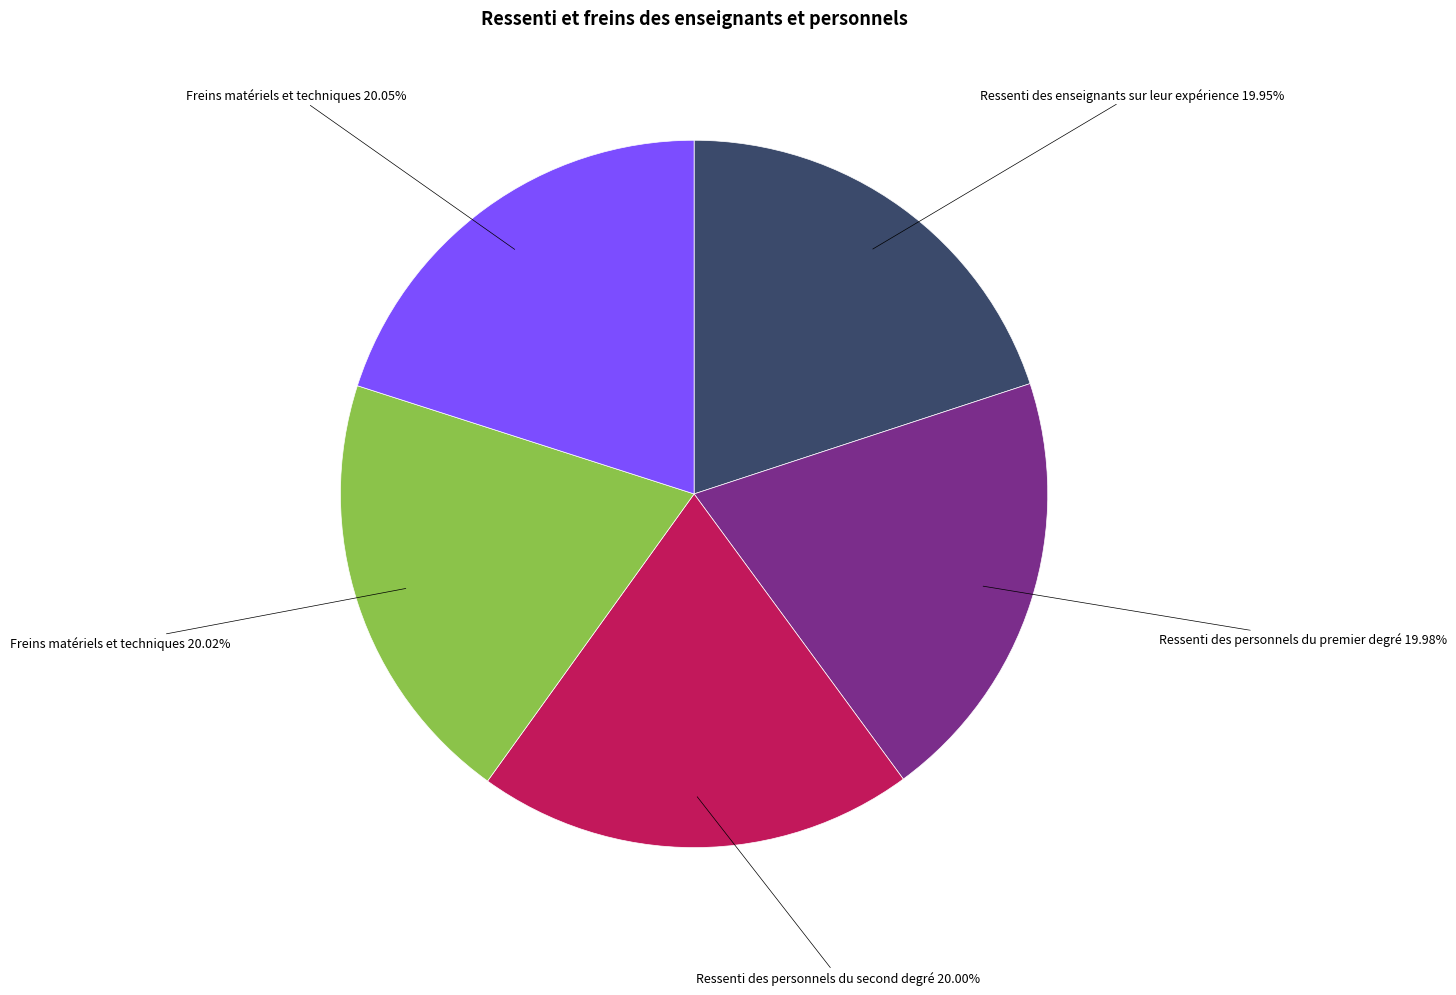

Is there any slice that represents more than half of the pie?

No